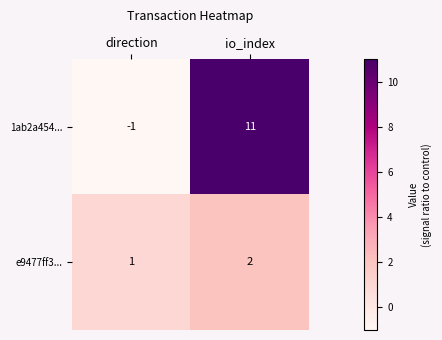

Which series has the largest total across all categories?

1ab2a454...